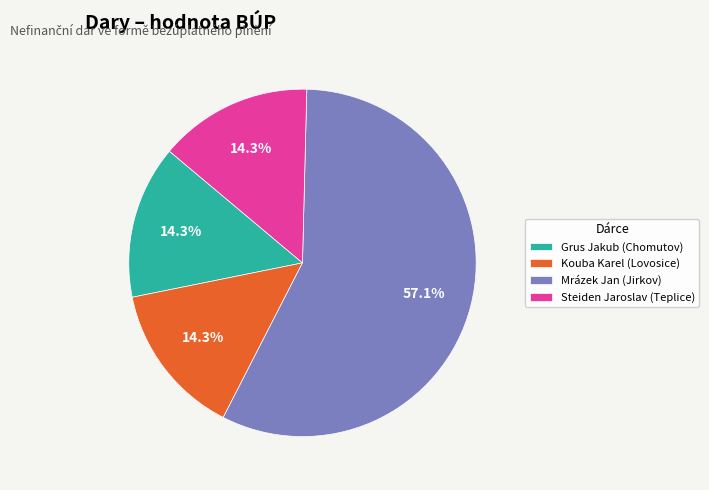

How much of the chart is everything except Mrázek Jan (Jirkov)?

42.9%